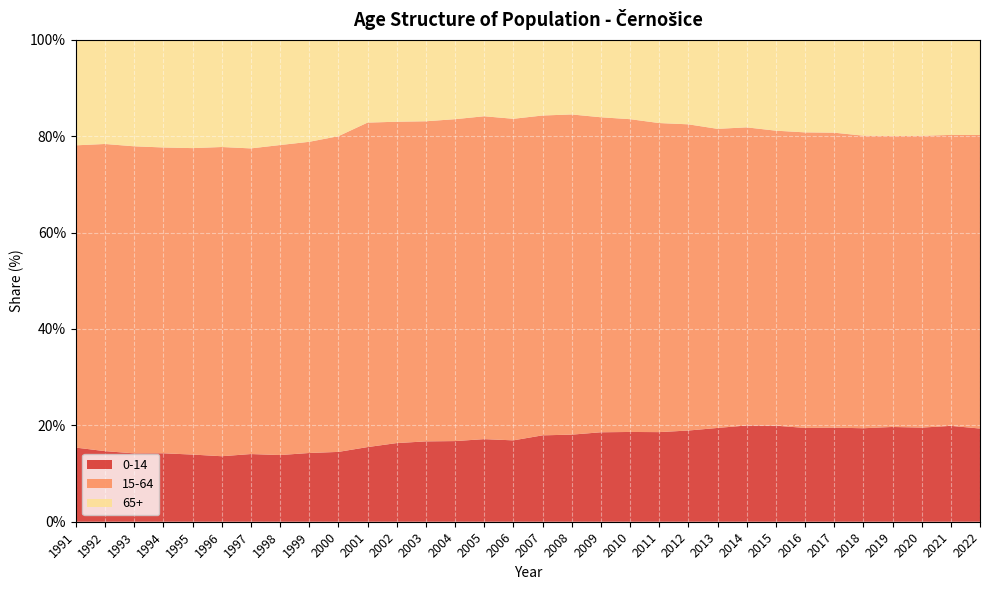

Reading left to right, list all the values displayed in this chart.

0-14: 15.4	14.6	14.2	14.2	13.9	13.6	14.0	13.8	14.3	14.5	15.5	16.3	16.7	16.7	17.1	16.9	17.9	18.1	18.6	18.6	18.6	18.9	19.5	20.0	19.9	19.5	19.5	19.4	19.7	19.5	19.9	19.3
15-64: 62.7	63.7	63.7	63.5	63.6	64.2	63.4	64.3	64.6	65.5	67.3	66.7	66.4	66.8	67.0	66.7	66.4	66.4	65.4	64.9	64.1	63.5	62.1	61.9	61.2	61.3	61.2	60.7	60.4	60.5	60.4	60.9
65+: 21.9	21.6	22.1	22.3	22.5	22.2	22.5	21.8	21.2	20.0	17.2	17.0	16.9	16.5	15.9	16.4	15.7	15.5	16.1	16.5	17.3	17.5	18.5	18.2	18.9	19.2	19.3	19.9	20.0	19.9	19.7	19.7